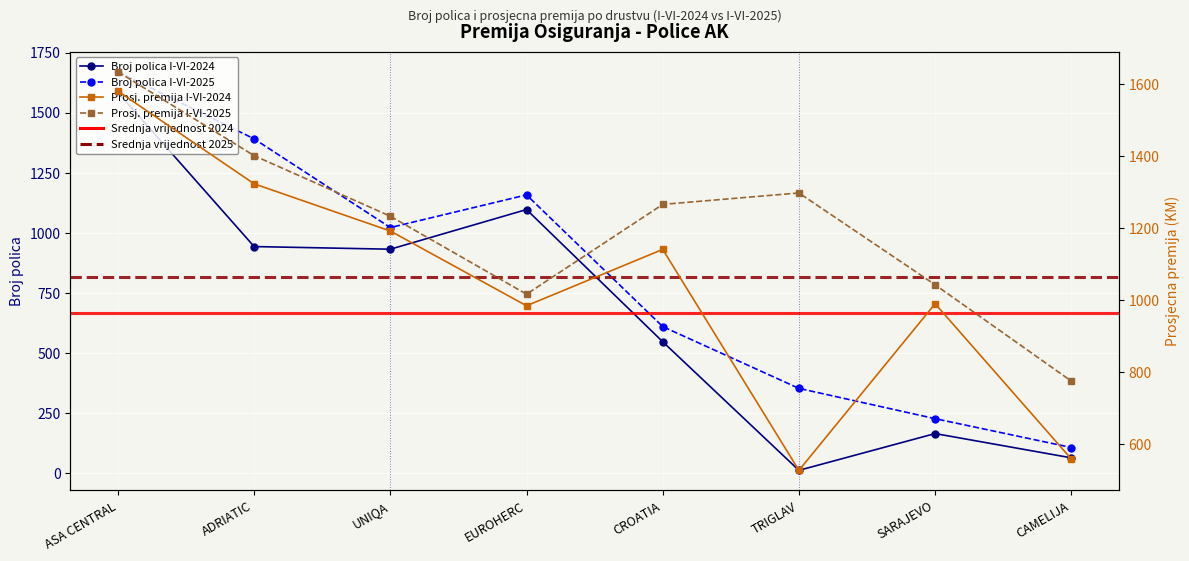

Where is the first local maximum for Prosjecna premija I-VI-2024?

CROATIA